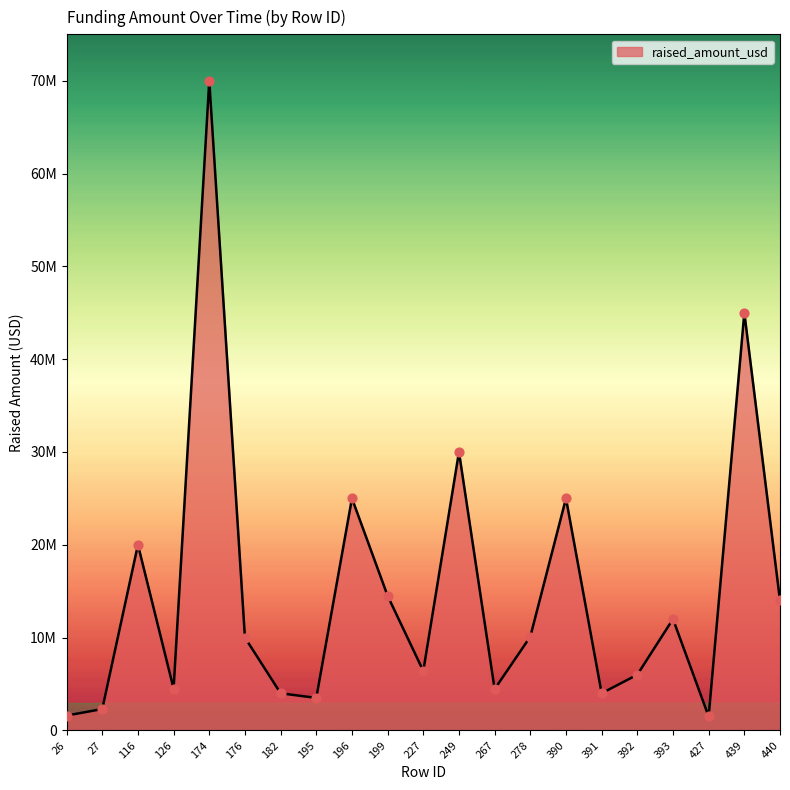

What is the change in value from 116 to 440?

-6000000